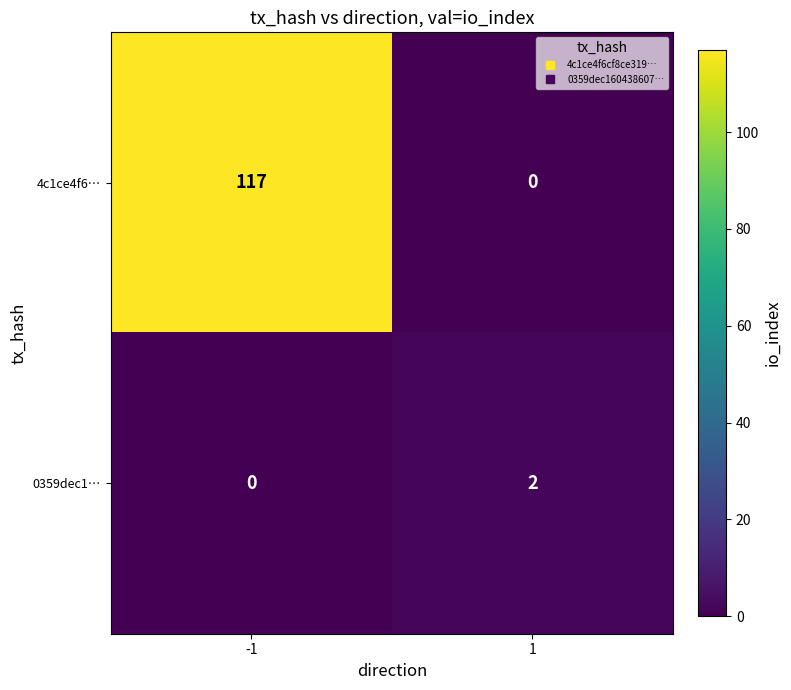

List the series in order of their overall mean, highest first.

4c1ce4f6…, 0359dec1…